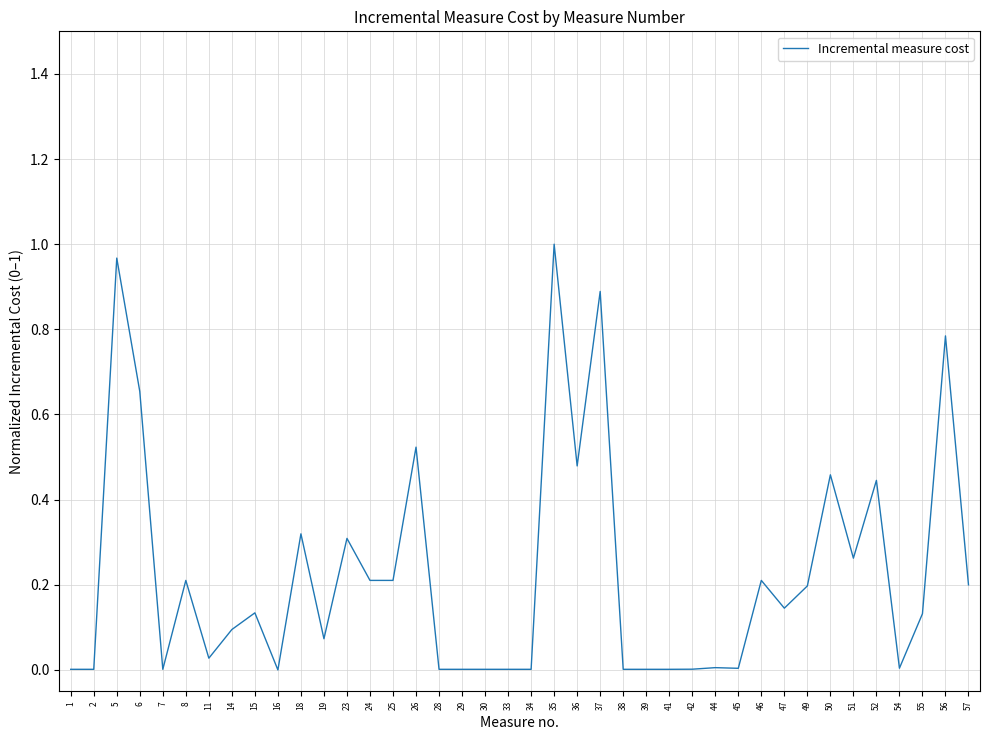

Count the number of categories in the chart.

40